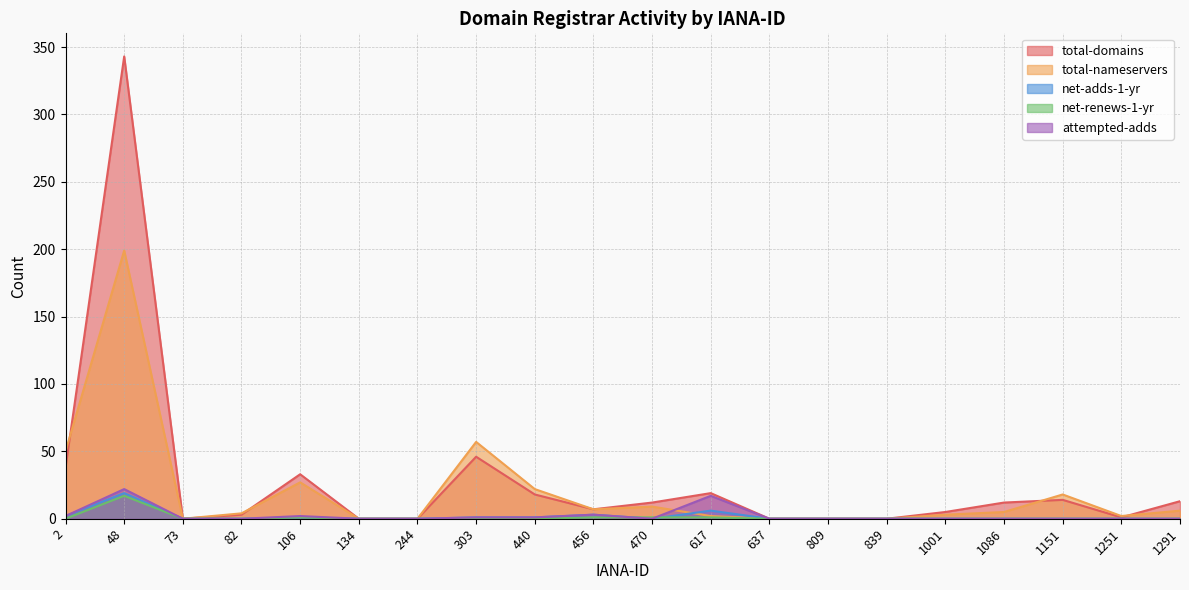

What is the total value across all series at 470?

22